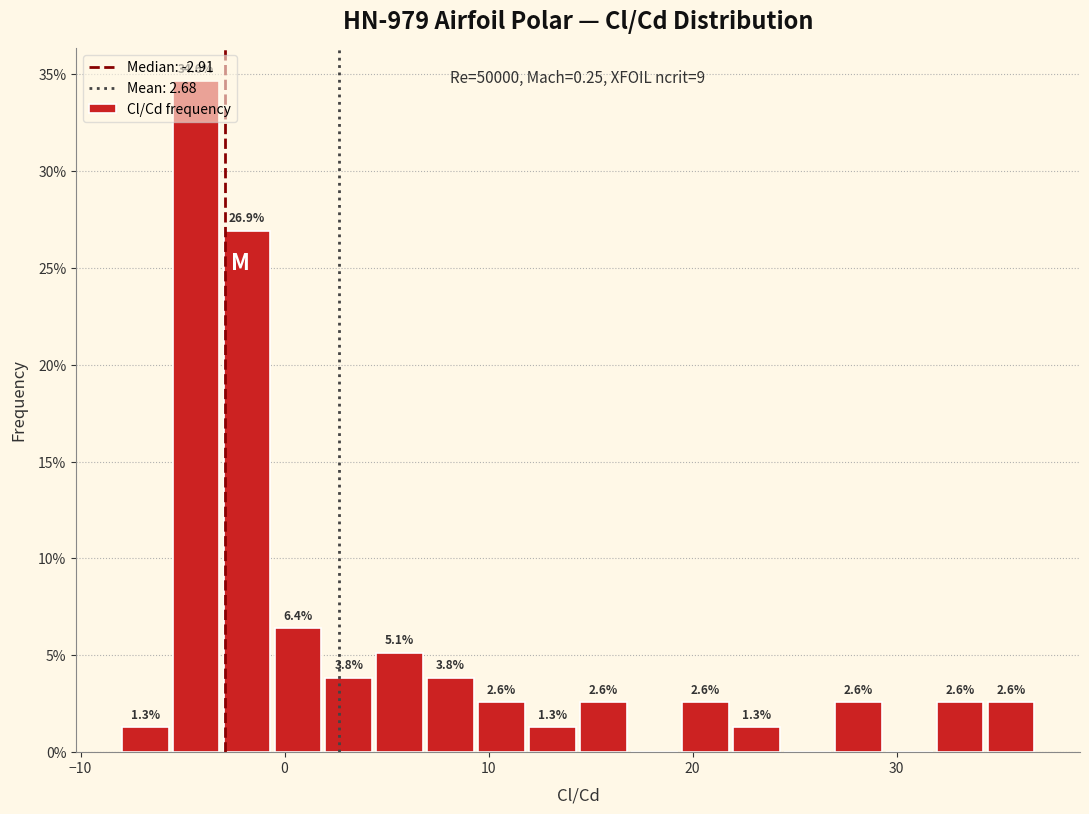

Around what value on the x-axis is the tallest bar? Give the approximate position of its centre, as read against the axis.

-4